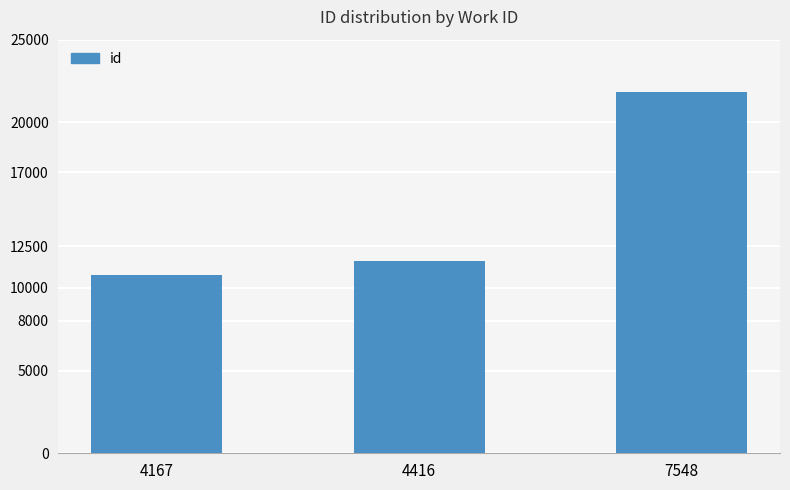

What is the value of the 3rd bar from the left?

21854